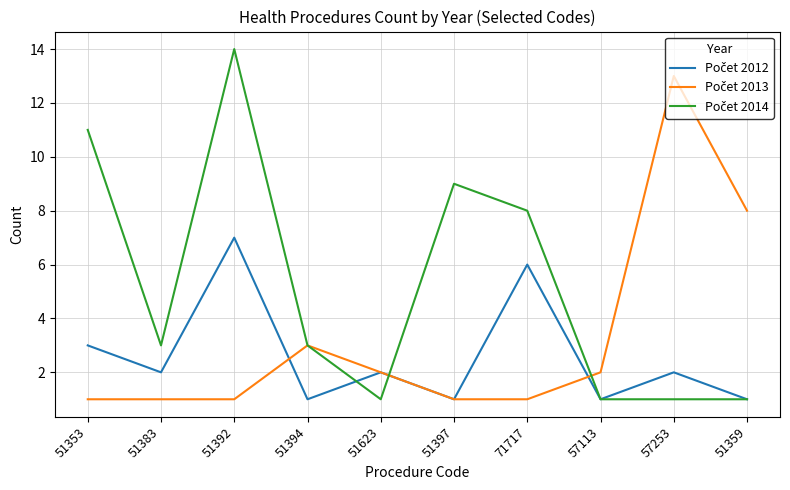

At which category is the sum across all series the highest?

51392